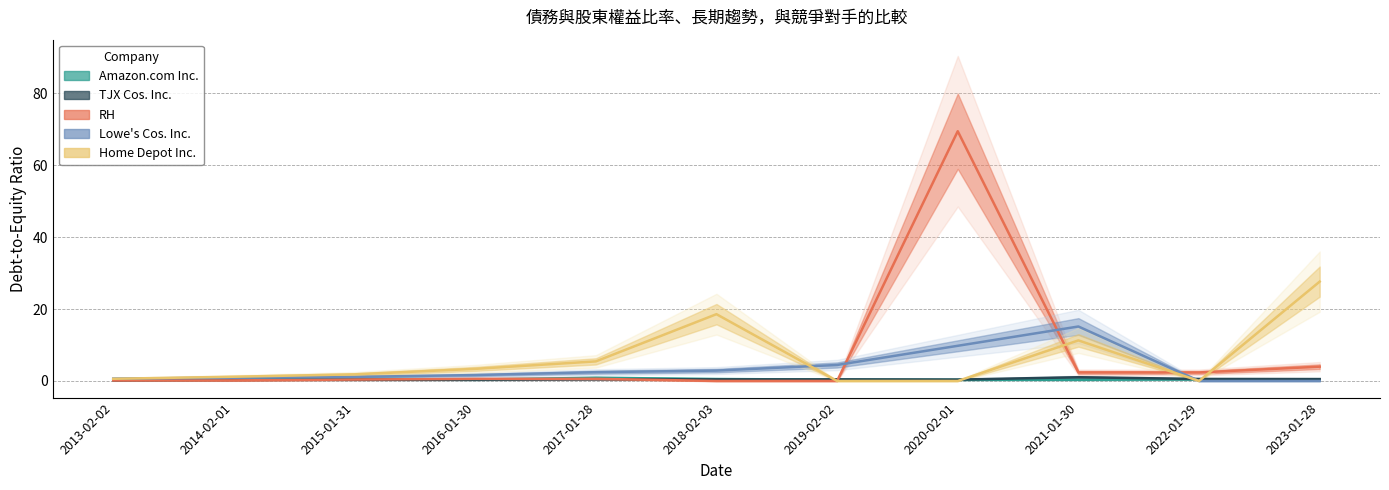

Where is the first local minimum for TJX Cos. Inc.?

2018-02-03